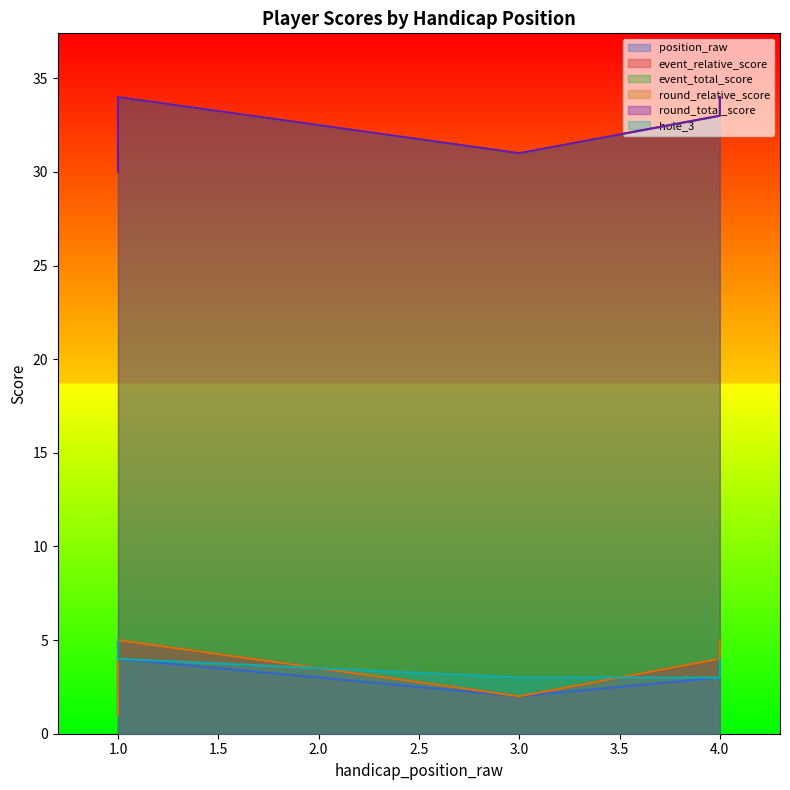

Which series has the widest spread of values?

event_relative_score